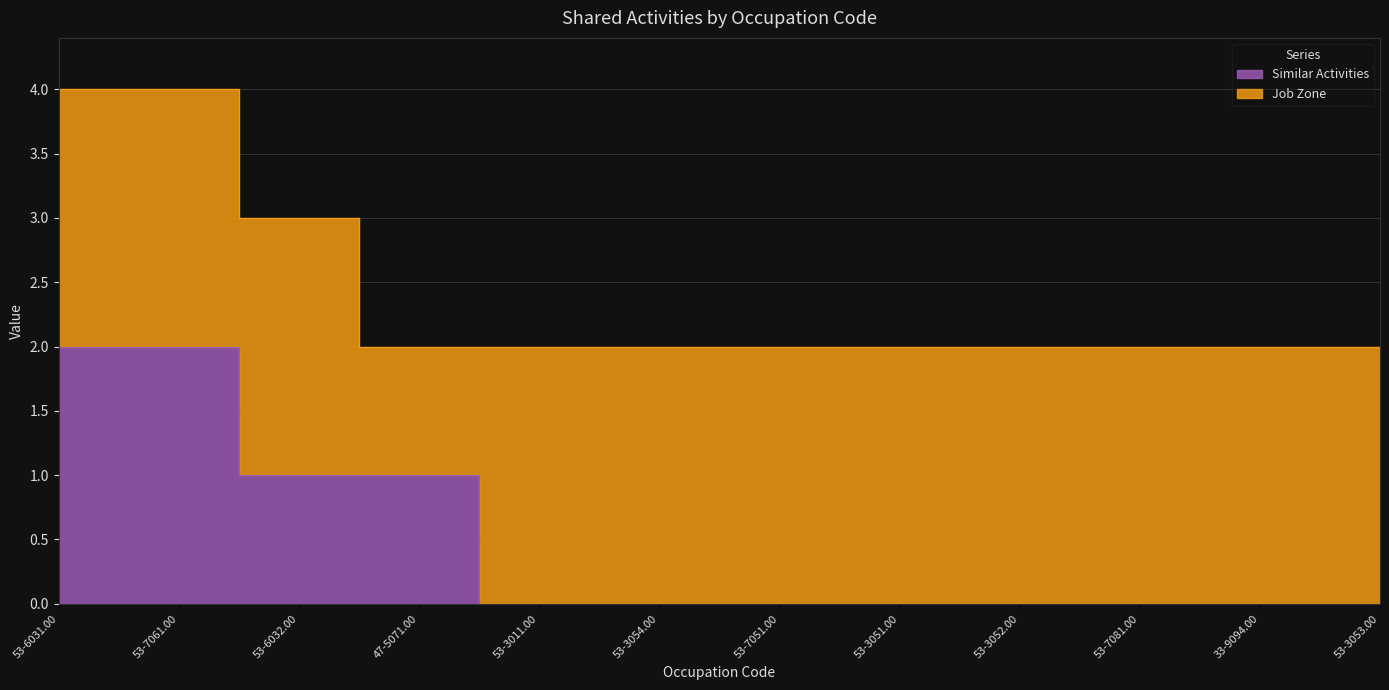

How many categories are shown in the chart?

12